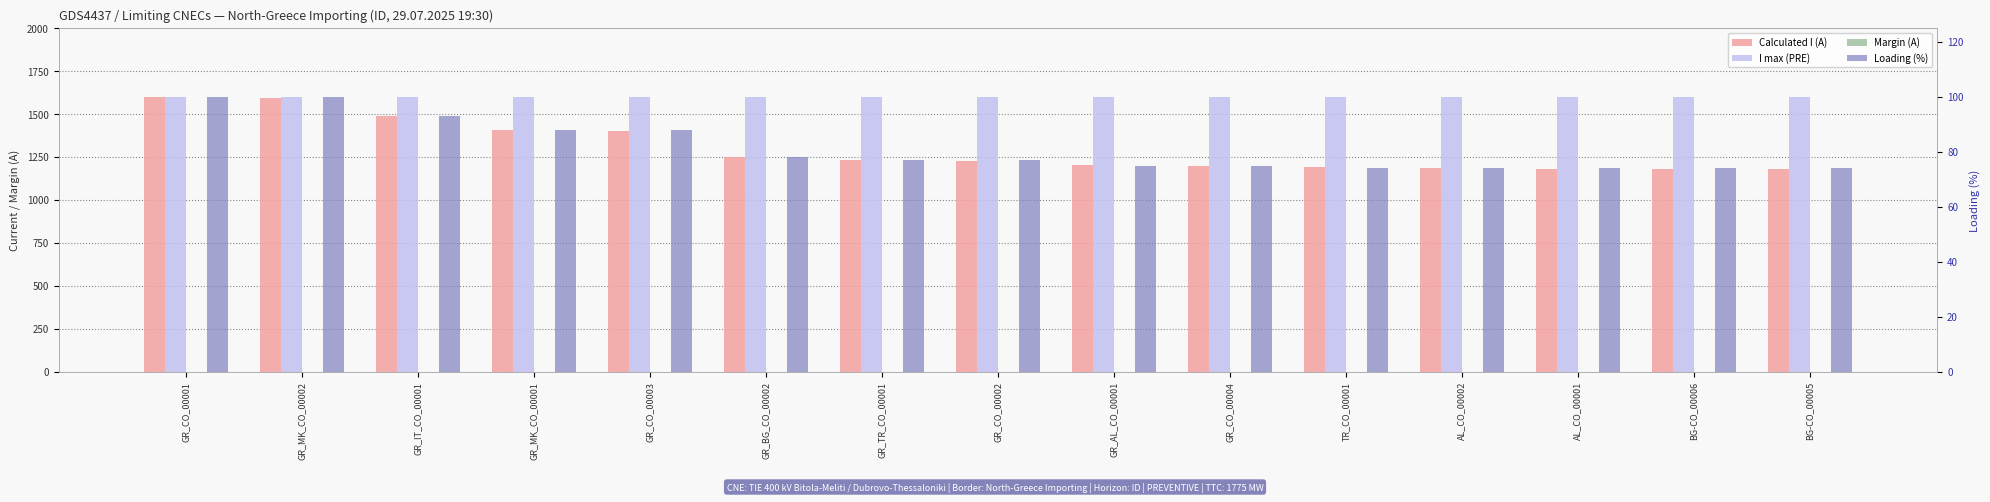

How many values in the Loading (%) series are below 77?

7